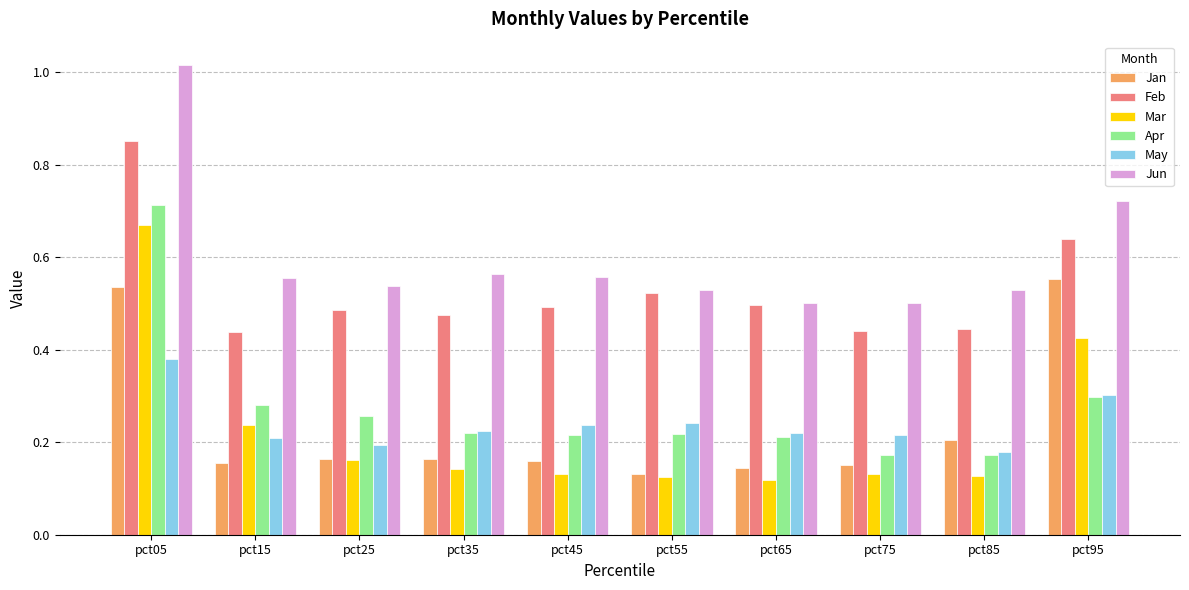

Which series has the largest range (max minus min)?

Mar